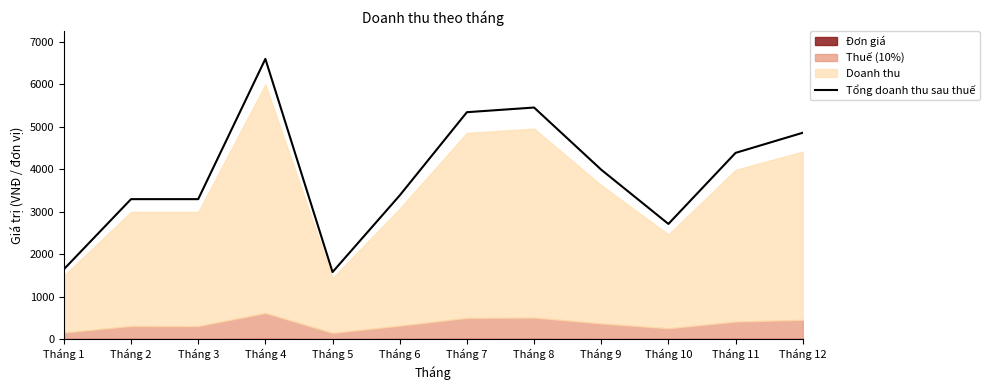

Reading right to left, what are all the values shown in this chart?

4862	4389	2717	3993	5456	5346	3388	1584	6600	3300	3300	1650